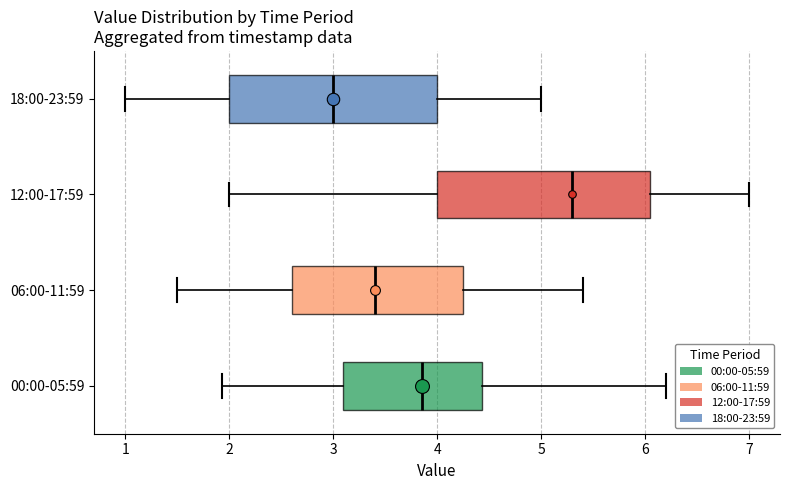

Which box's median line is the furthest to the left?

18:00-23:59